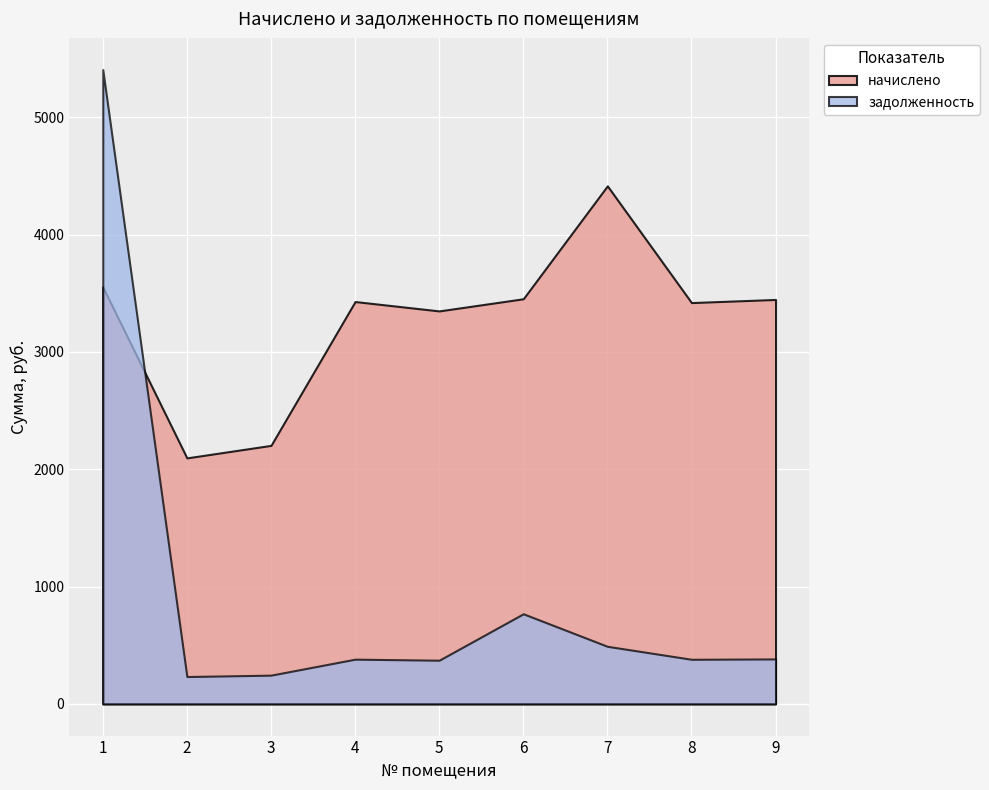

What is the value of the начислено point at the 5th from the left?

3348.9